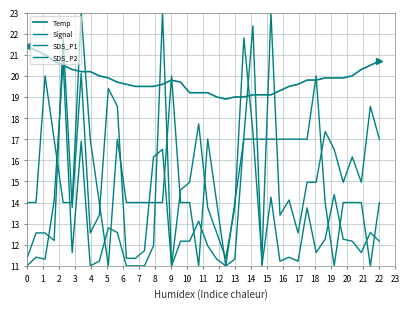

What is the greatest value displayed?

23.0